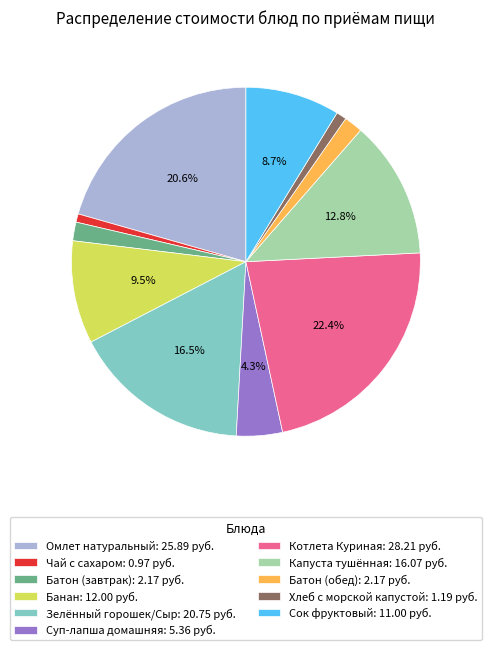

What is the total percentage of Зелённый горошек/Сыр: 20.75 руб. and Капуста тушённая: 16.07 руб.?

29.3%